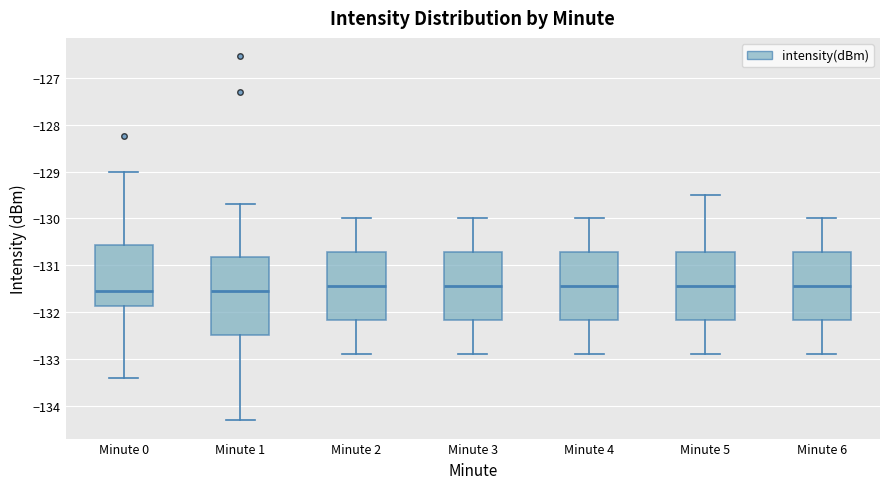

Comparing the boxes themselves (not the whiskers), which one is the tallest?

Minute 1